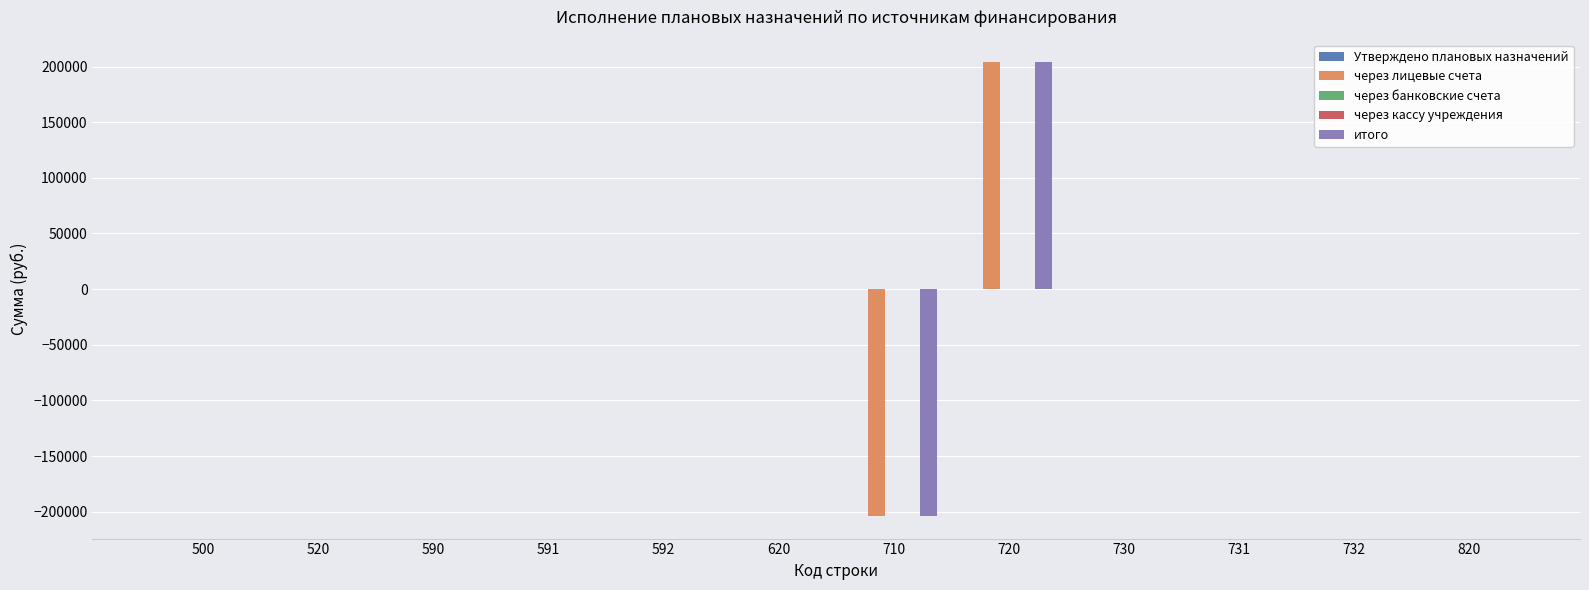

What is the difference between the second highest and minimum values in the через лицевые счета series?

203749.8